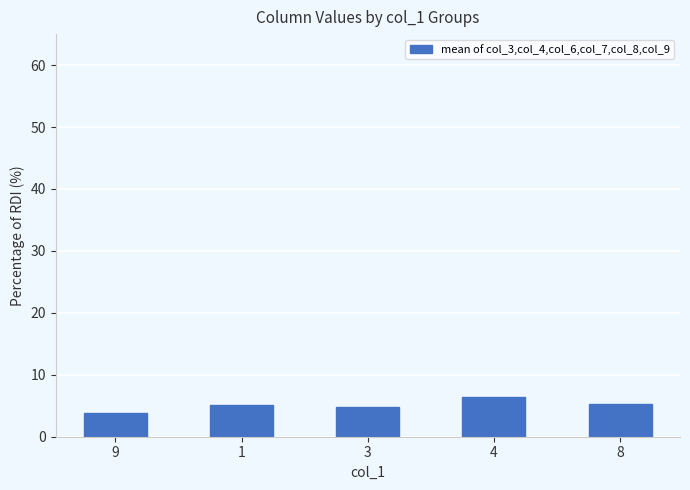

Are the bars horizontal?

No